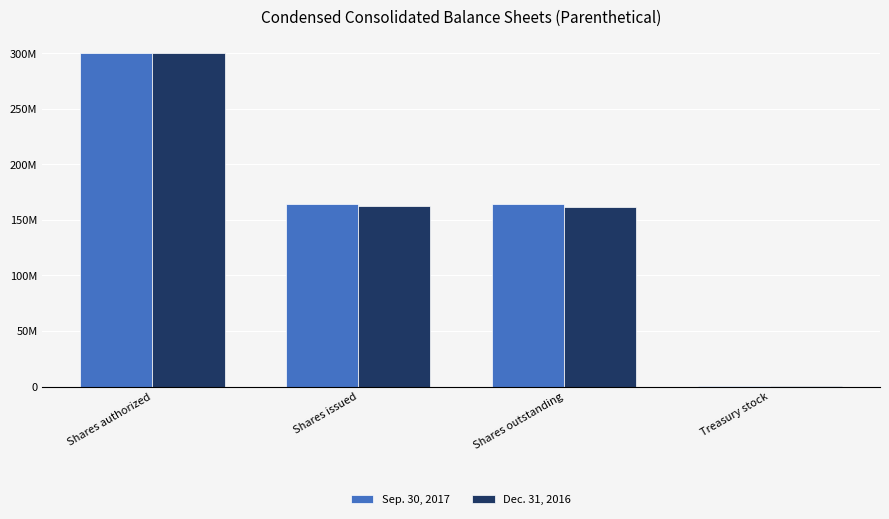

What is the sum of the Dec. 31, 2016 values at Shares outstanding and Treasury stock?

162004956